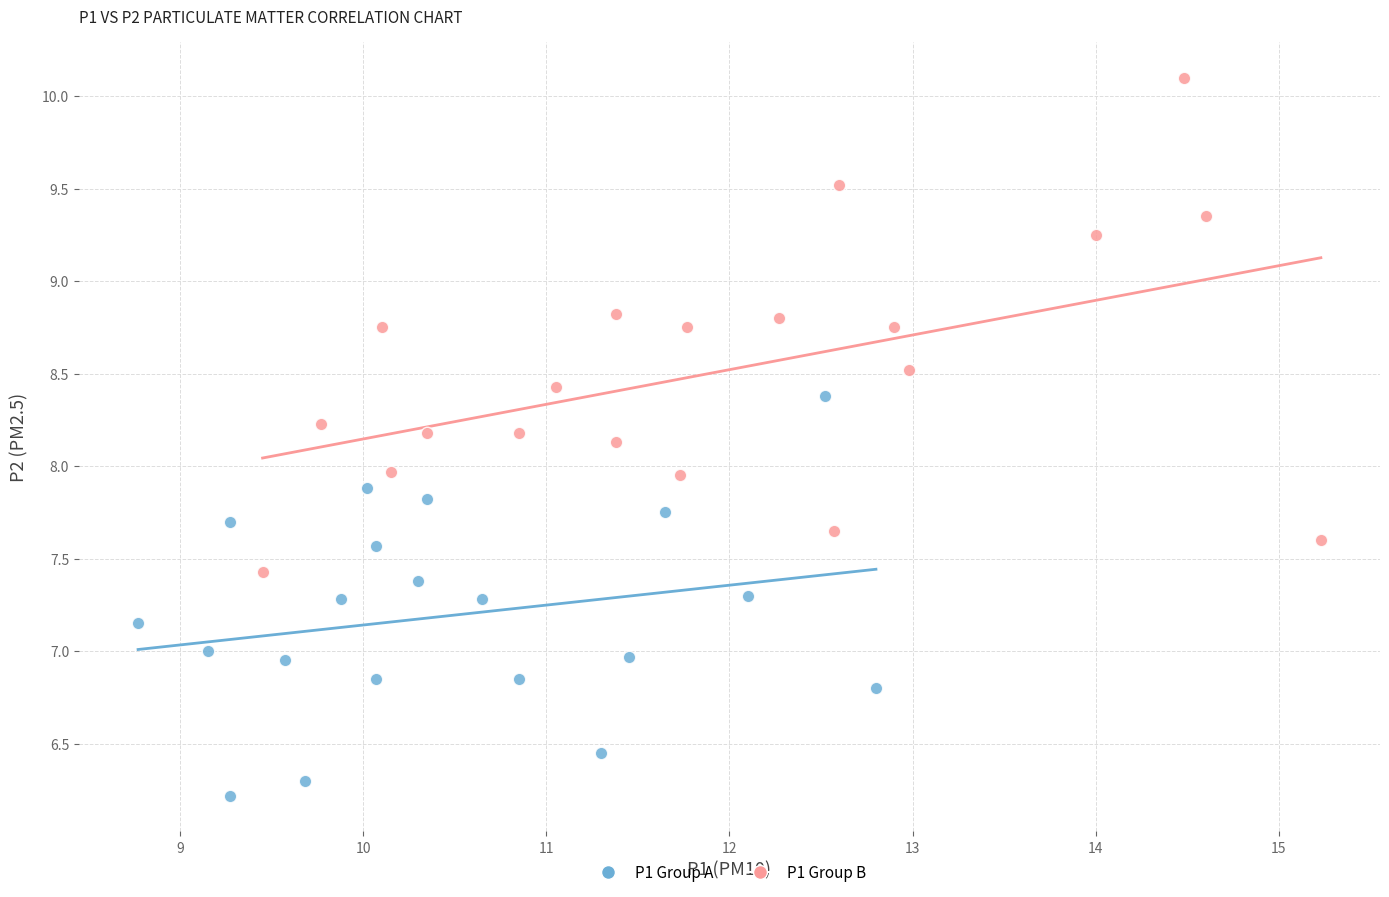

Which series has the largest Y range (max minus min)?

P1 Group B